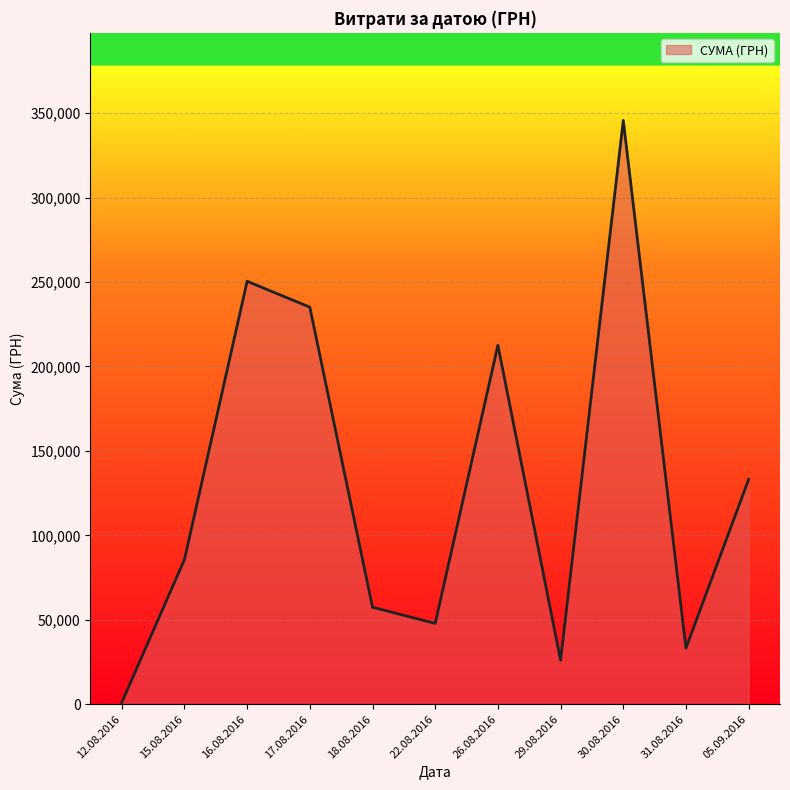

Which label corresponds to the smallest value in the chart?

12.08.2016